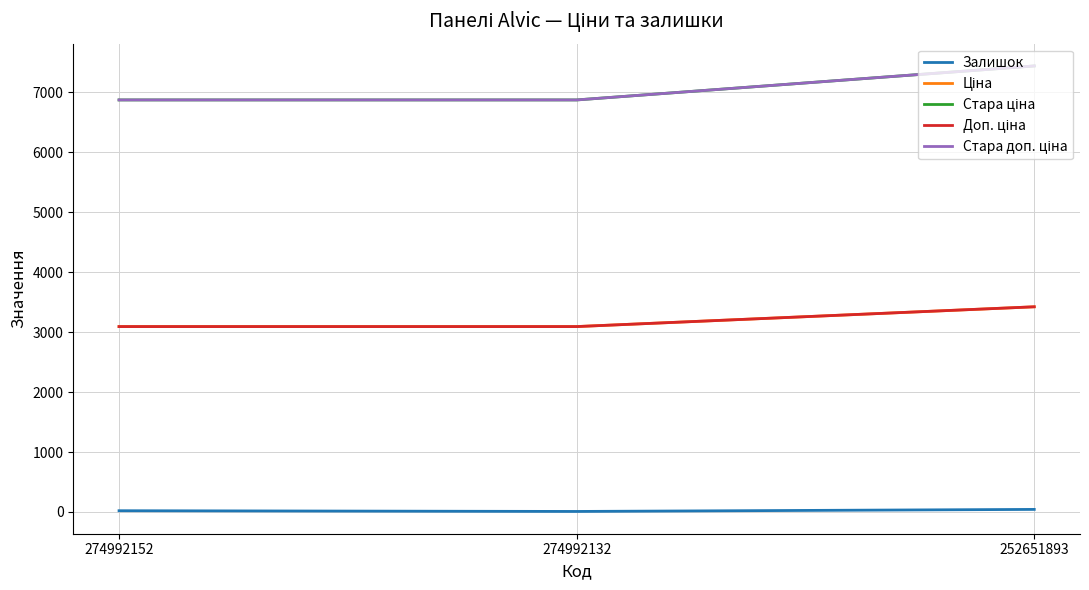

How many lines are shown in the chart?

5